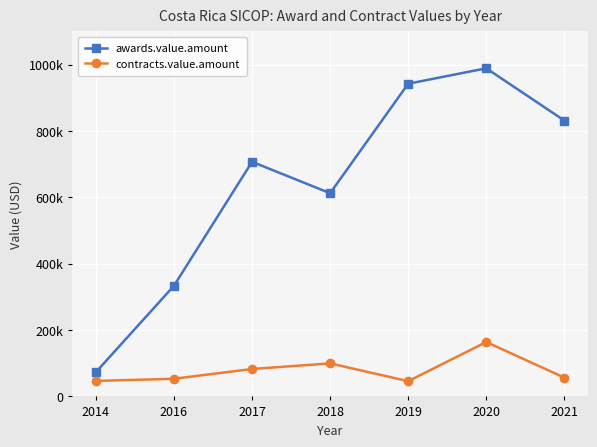

Is the value of contracts.value.amount at 2020 greater than the value of awards.value.amount at 2019?

No